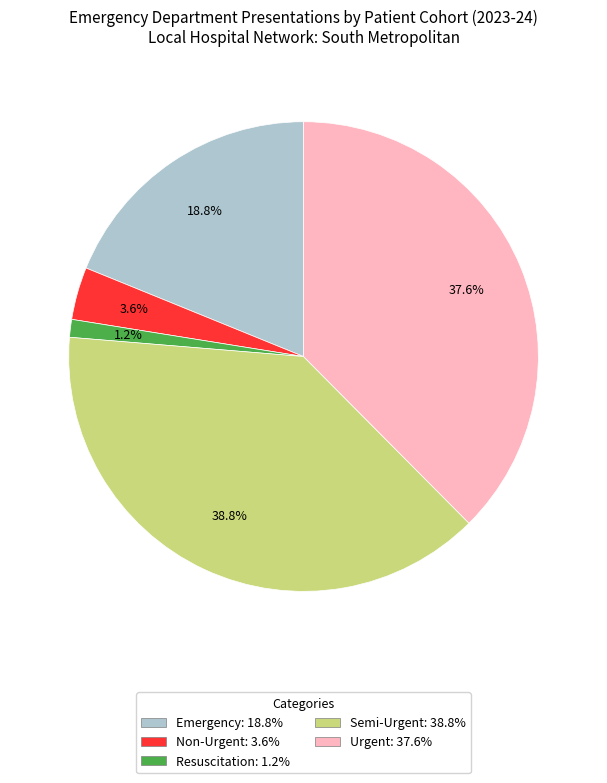

To the nearest percent, what is the combined percentage of Resuscitation and Semi-Urgent?

40%